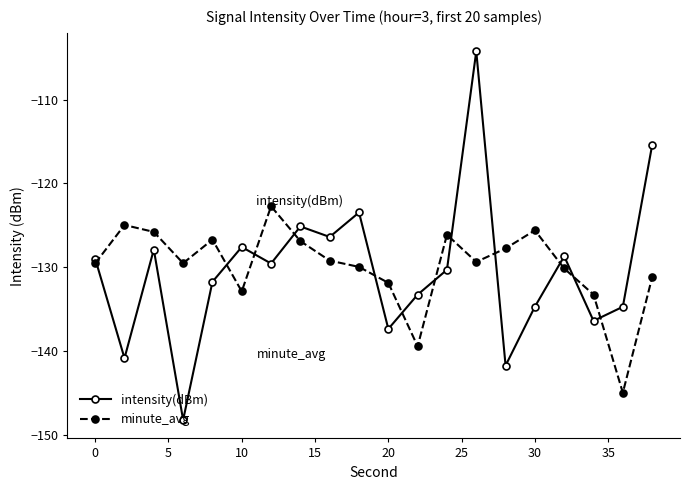

What is the maximum value shown in the chart?

-104.2